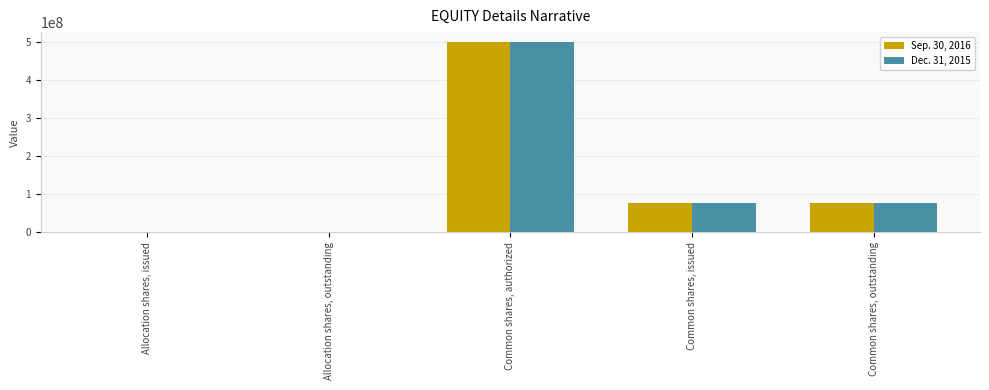

Is the value of Dec. 31, 2015 at Allocation shares, outstanding greater than the value of Sep. 30, 2016 at Common shares, outstanding?

No